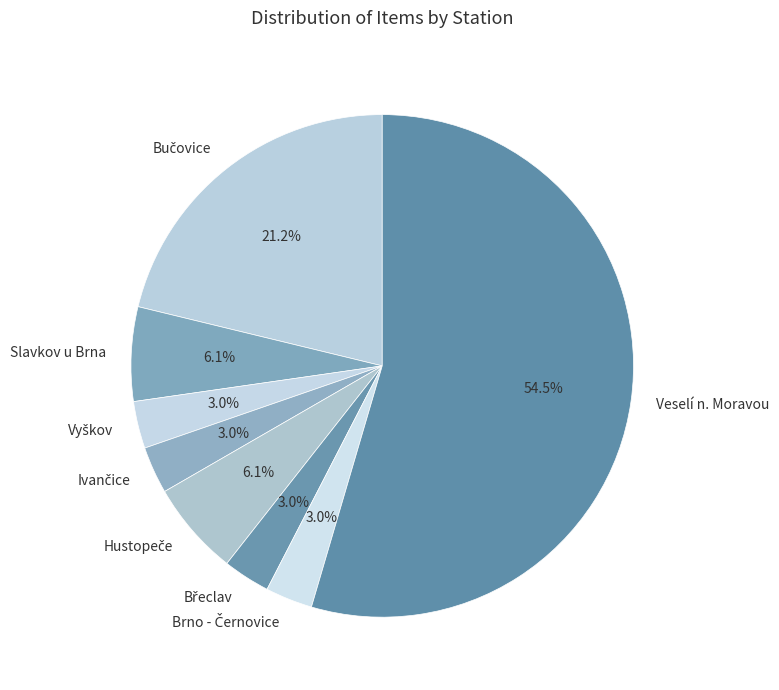

Does any single category account for the majority?

Yes